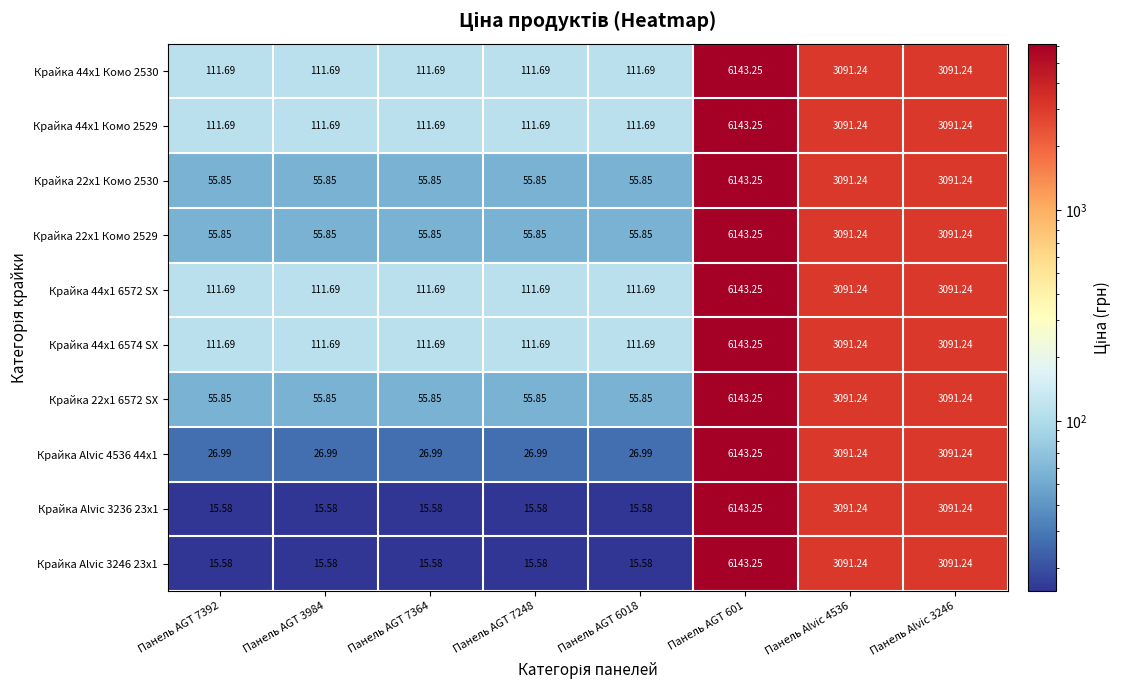

Is the value of Крайка Alvic 4536 44x1 at Панель Alvic 3246 greater than the value of Крайка 44x1 6572 SX at Панель AGT 601?

No